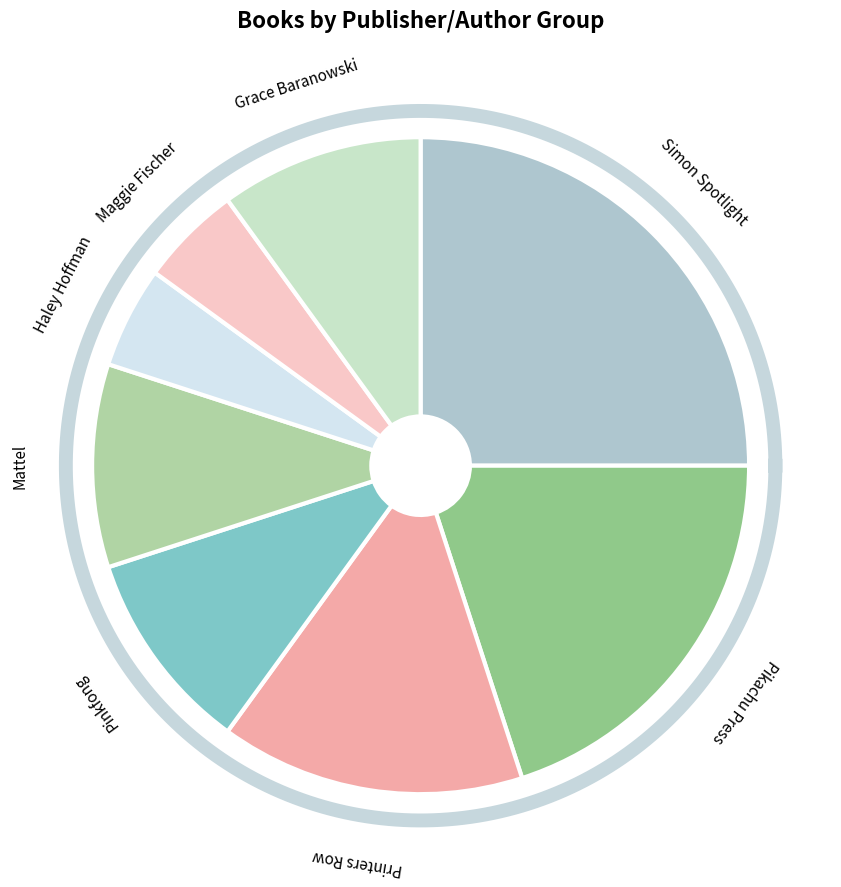

Do Mattel and Printers Row together represent more than half of the pie?

No